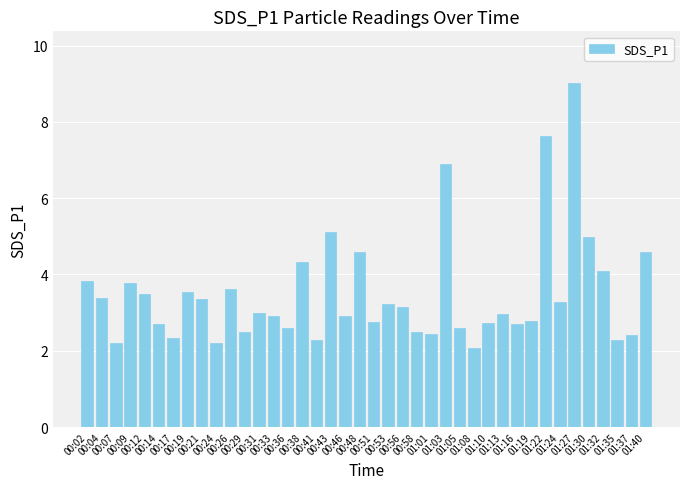

What value does the data have at 00:43?

5.1